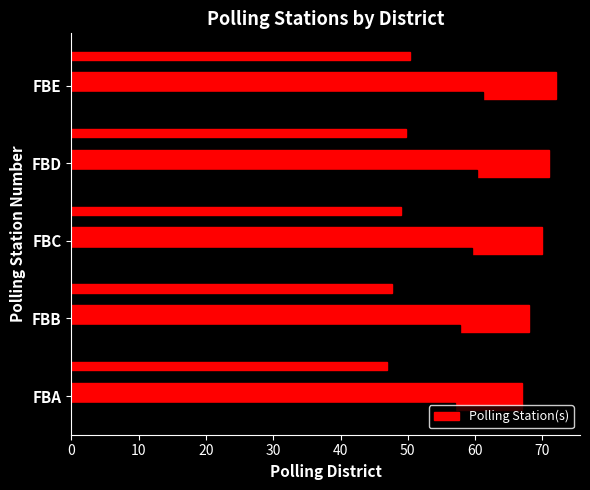

What is the maximum value shown in the chart?

72